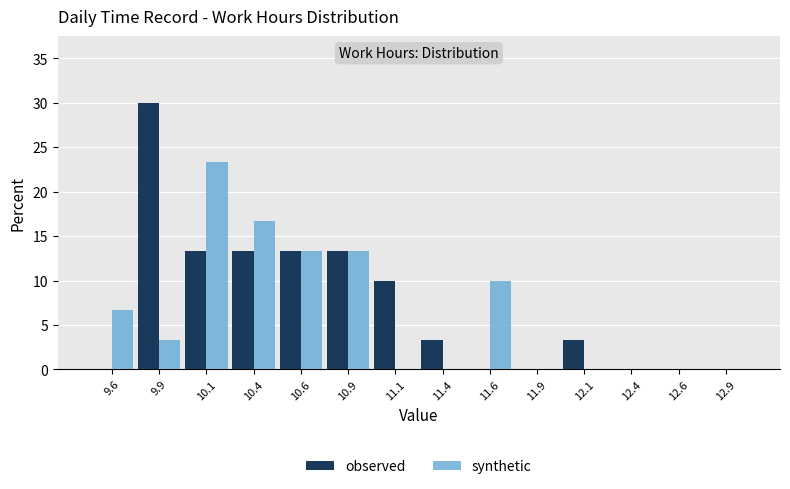

Reading left to right, list every range on the x-axis with the height of the bar of each series over it. The values are not printed on the chart, so give them approximately, as read against the axis.

9.50 to 9.75: observed=0	synthetic=6.5
9.75 to 10.00: observed=30.0	synthetic=3.5
10.00 to 10.25: observed=13.5	synthetic=23.5
10.25 to 10.50: observed=13.5	synthetic=16.5
10.50 to 10.75: observed=13.5	synthetic=13.5
10.75 to 11.00: observed=13.5	synthetic=13.5
11.00 to 11.25: observed=10.0	synthetic=0
11.25 to 11.50: observed=3.5	synthetic=0
11.50 to 11.75: observed=0	synthetic=10.0
11.75 to 12.00: observed=0	synthetic=0
12.00 to 12.25: observed=3.5	synthetic=0
12.25 to 12.50: observed=0	synthetic=0
12.50 to 12.75: observed=0	synthetic=0
12.75 to 13.00: observed=0	synthetic=0